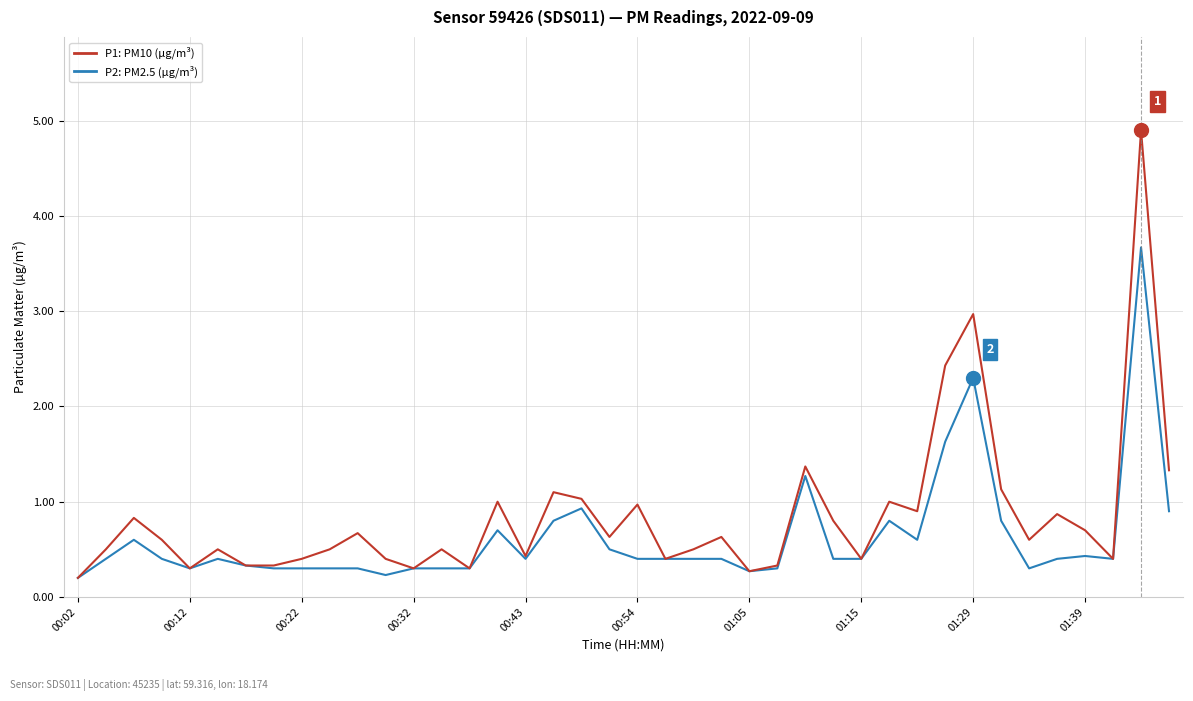

Which series has the widest spread of values?

P1: PM10 (µg/m³)